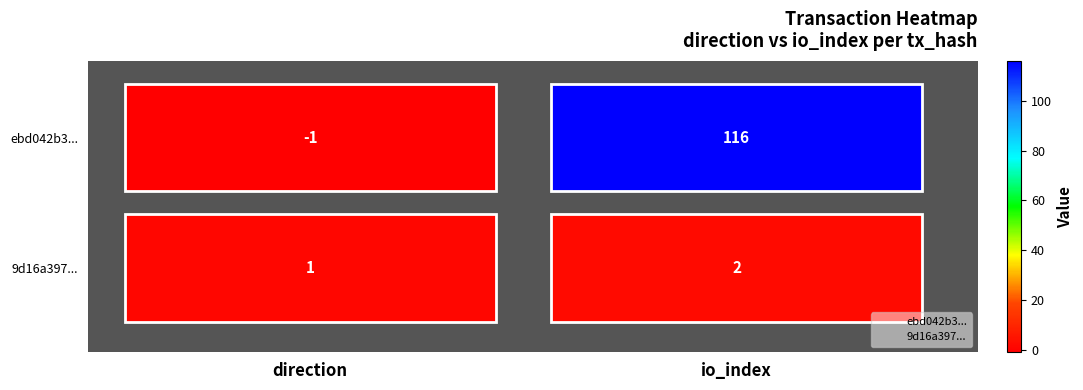

Read the 9d16a397... value at direction.

0.3